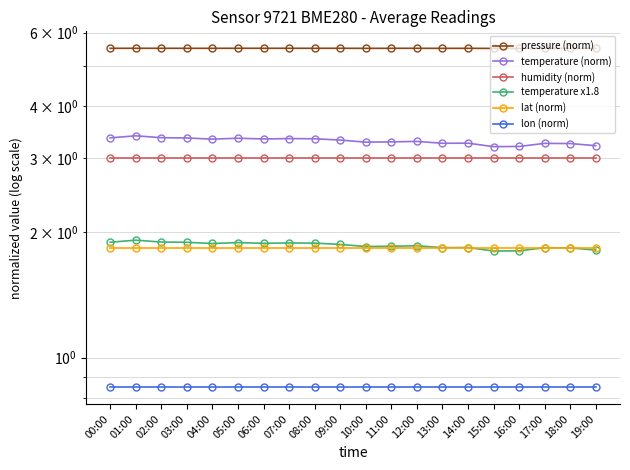

What is the greatest value displayed?

5.5